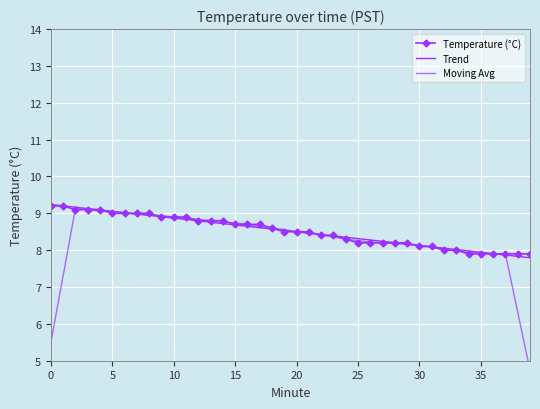

How many data points in Trend are less than 8?

6